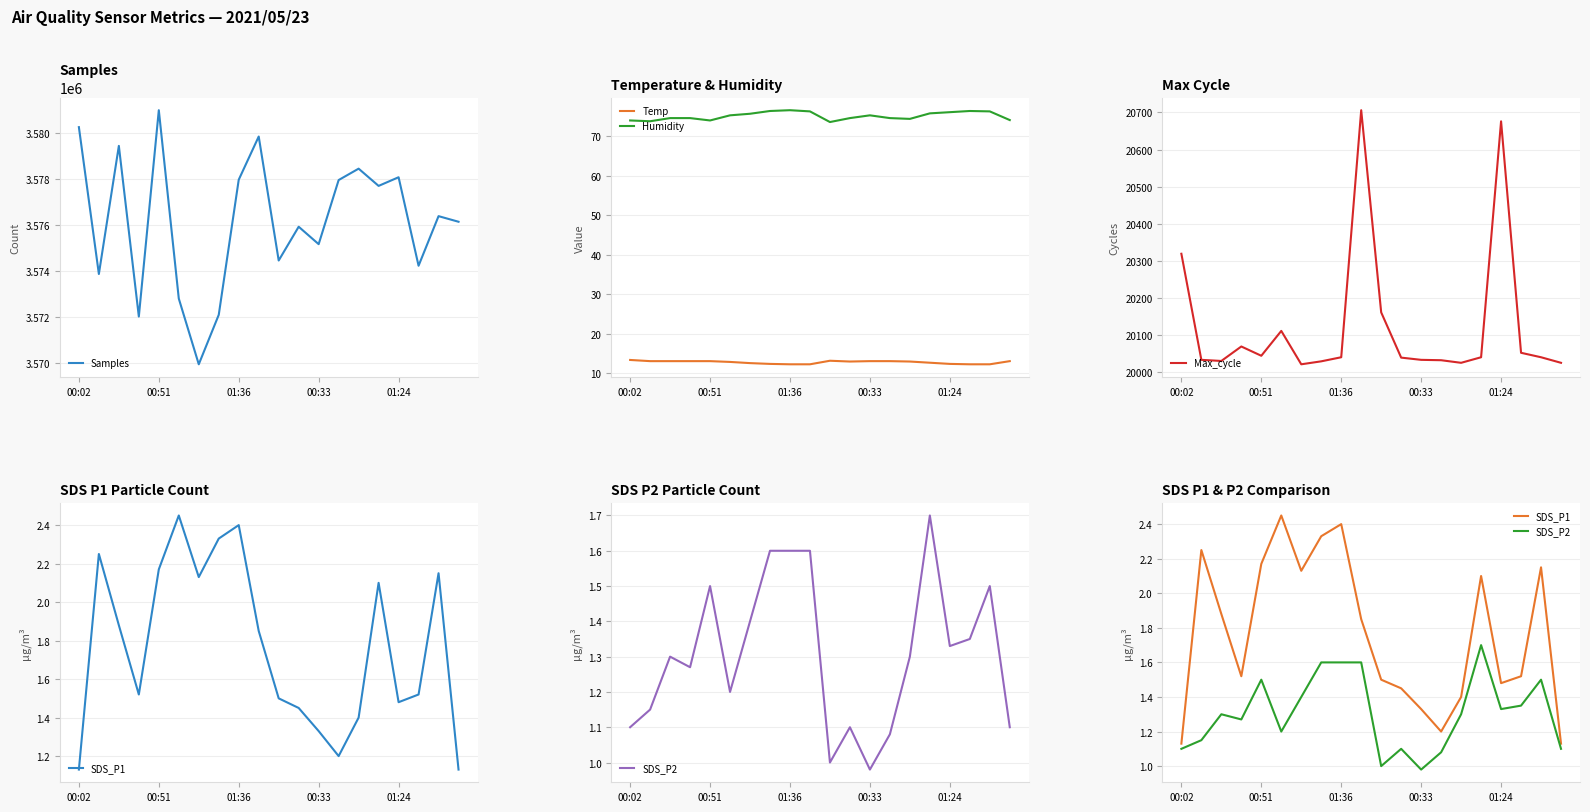

True or false: SDS_P1 has a value of 0.7 at 7.

False